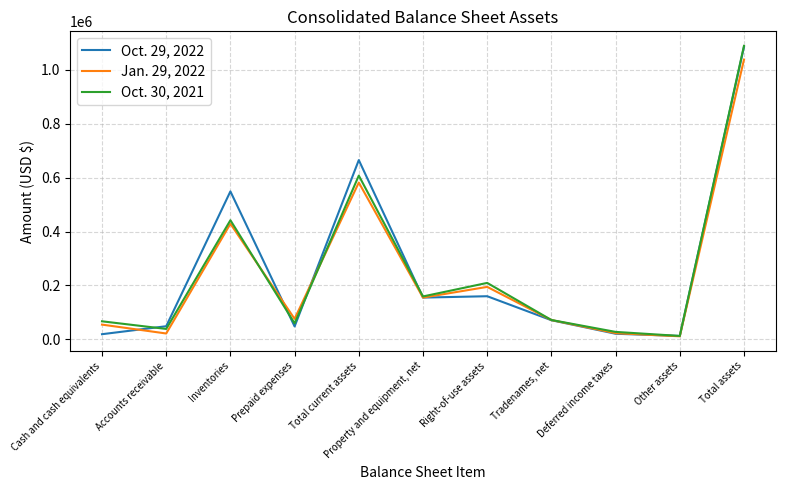

At which label is Jan. 29, 2022 closest to 524461?

Total current assets